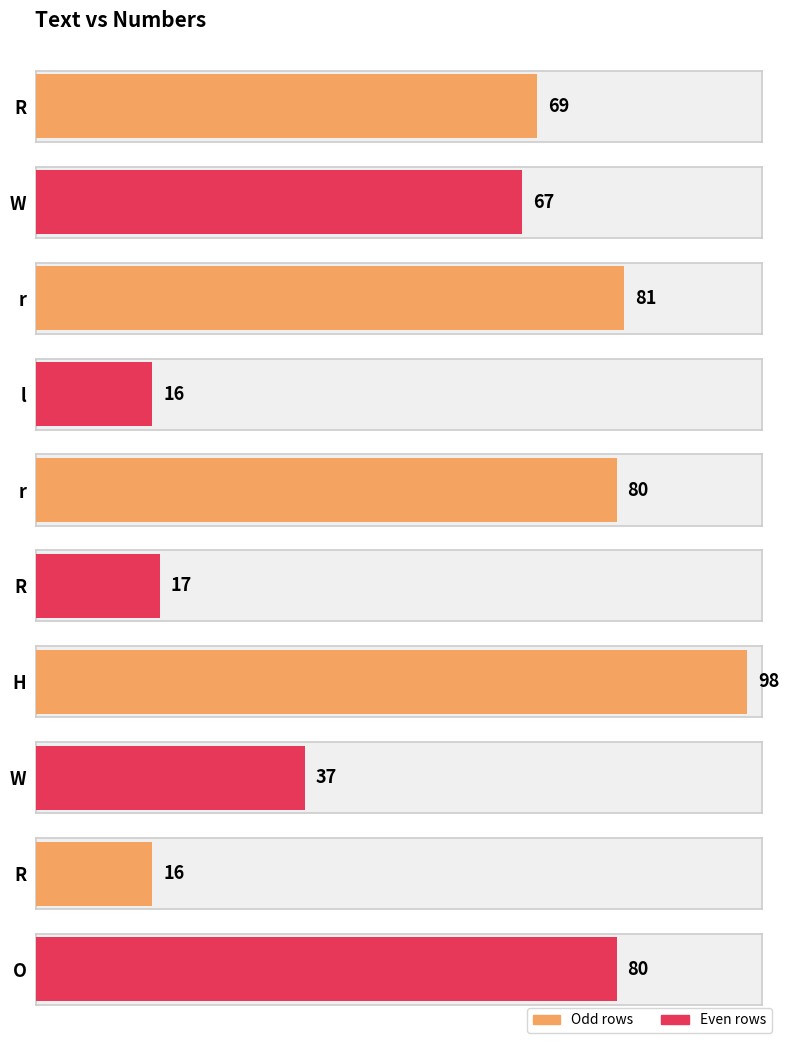

At which label is the value closest to 57?

W